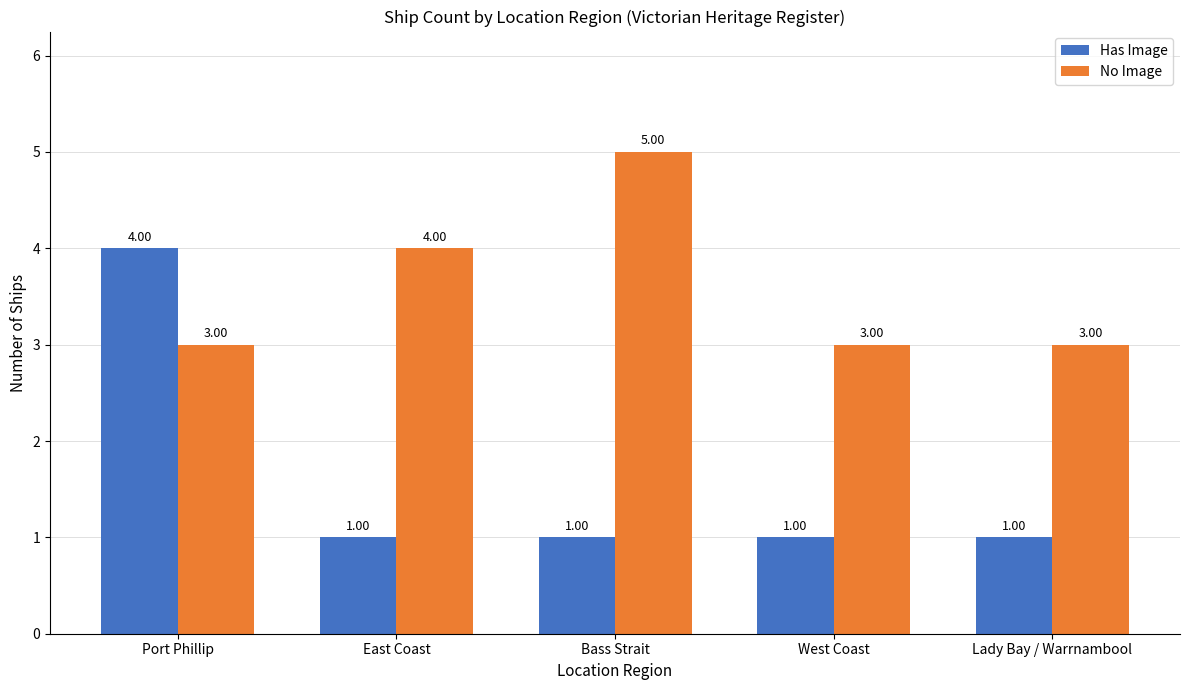

What is the spread (max minus min) of values at Lady Bay / Warrnambool?

2